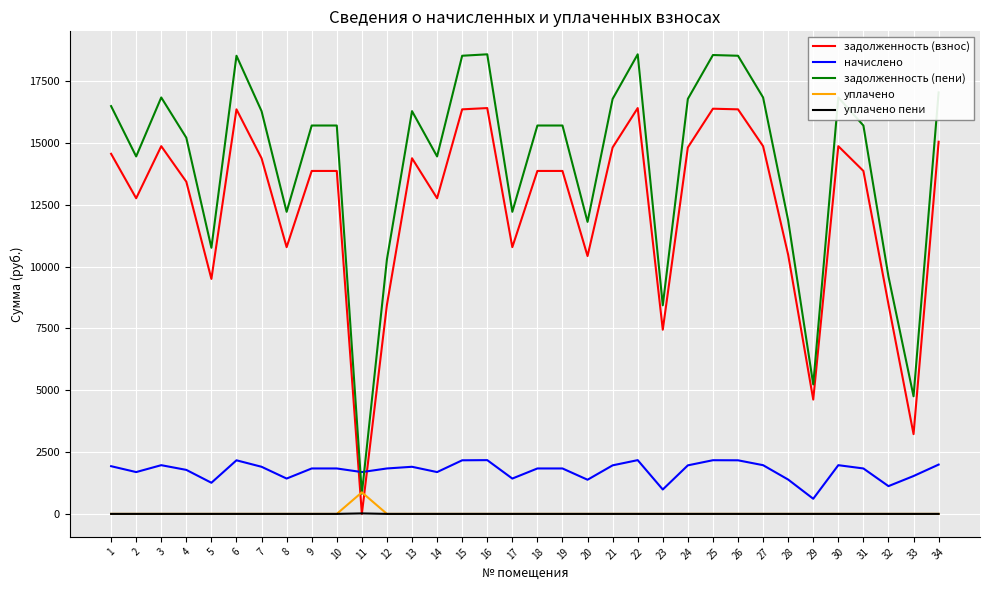

Rank the series by their maximum value, from lowest to highest.

уплачено пени, уплачено, начислено, задолженность (взнос), задолженность (пени)